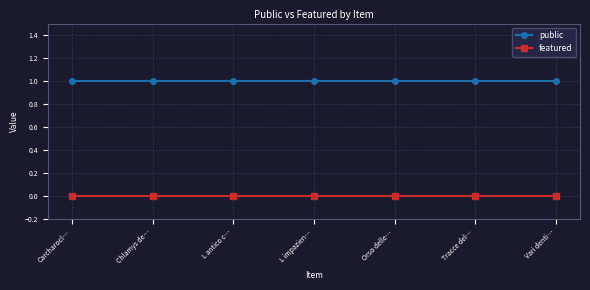

Is the value of featured at Chlamys de… greater than the value of public at L impazien…?

No